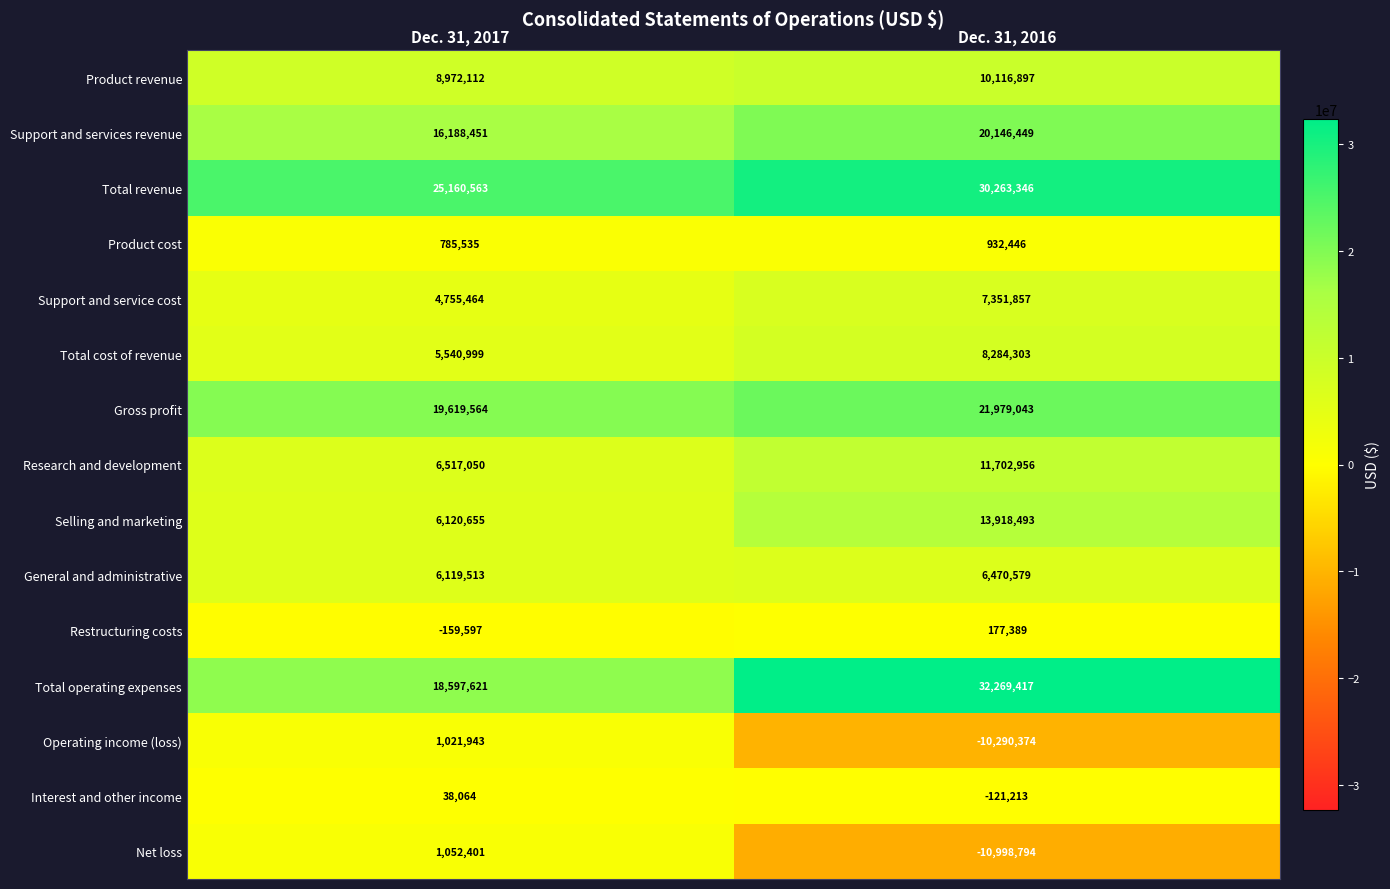

What is the minimum value shown in the chart?

-10998794